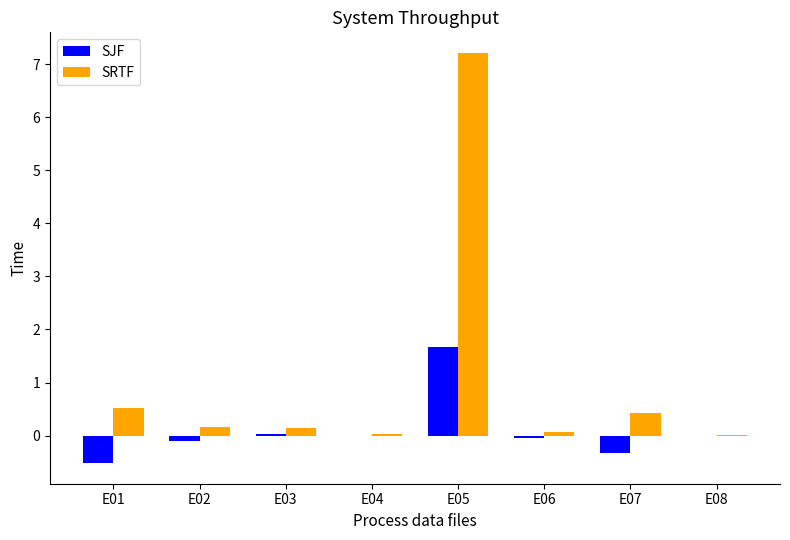

Is the value of SRTF at E01 greater than the value of SJF at E03?

Yes